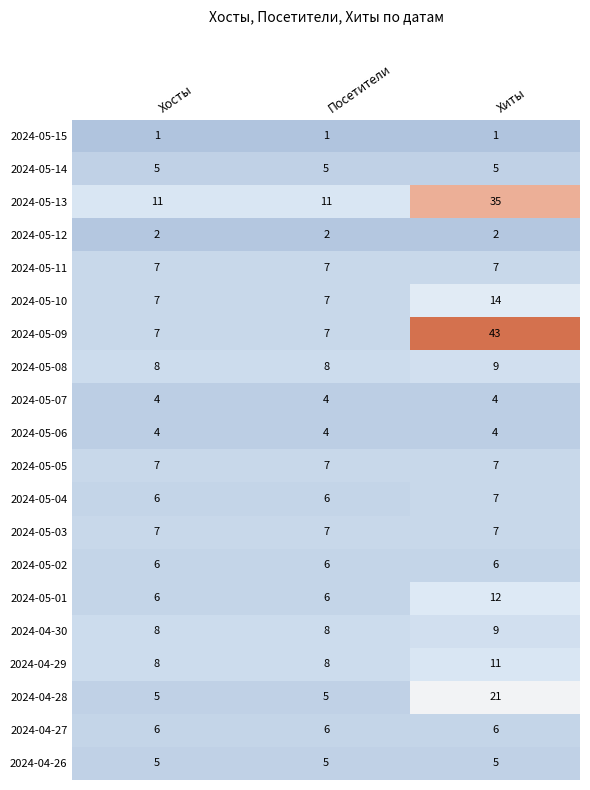

At which category does the chart reach its peak across all series?

Хиты